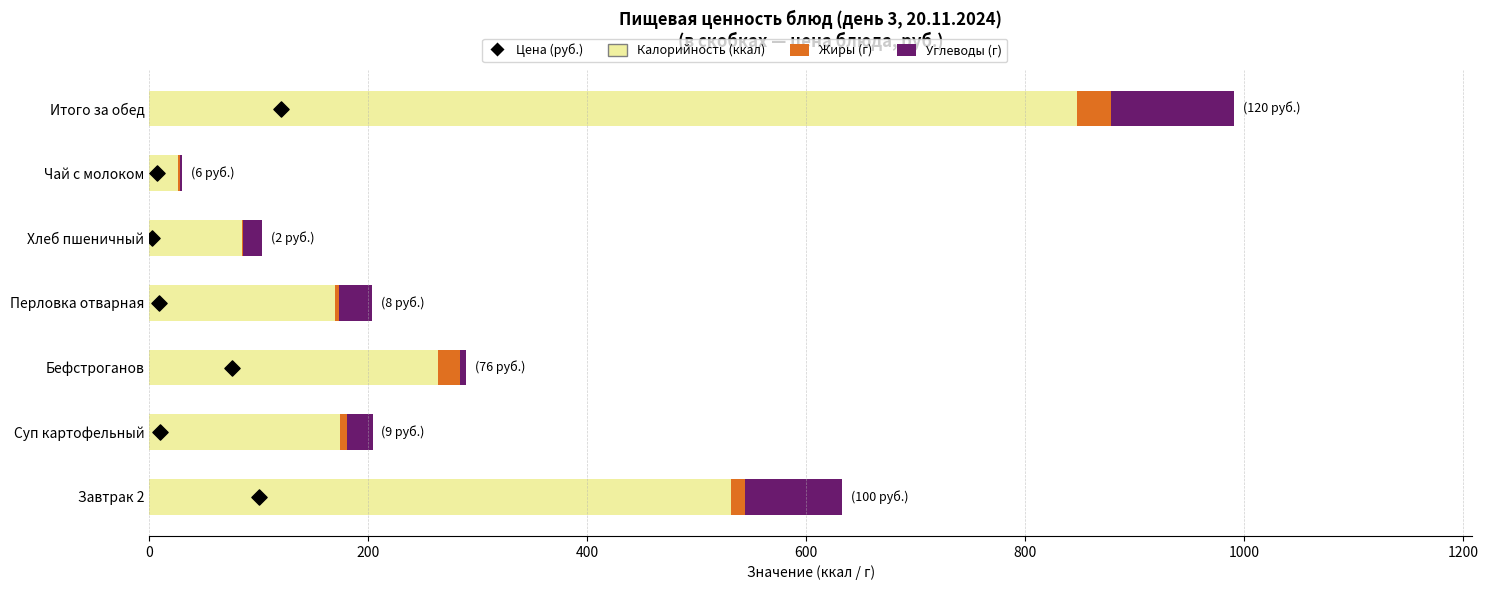

Which series has the largest total across all categories?

Калорийность (ккал)